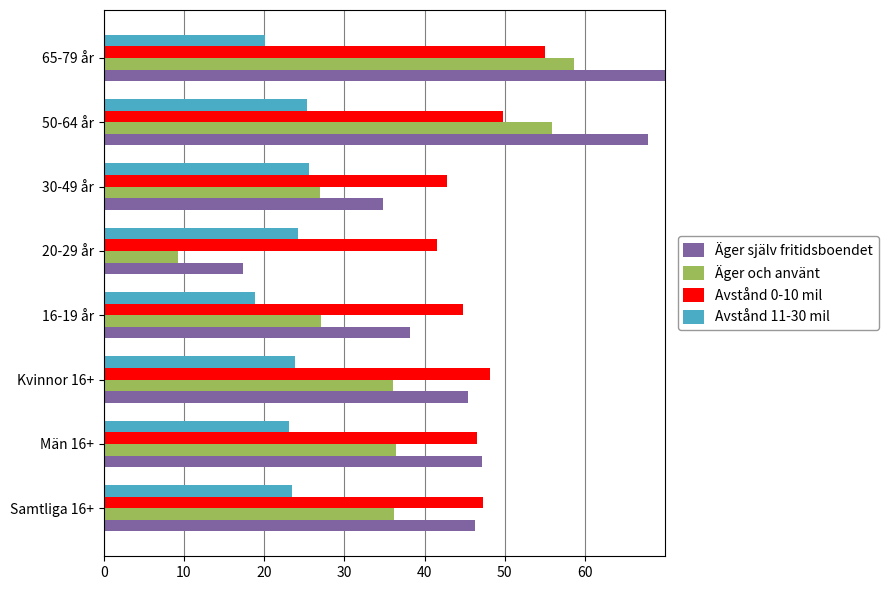

Rank the series by their maximum value, from lowest to highest.

Avstånd 11-30 mil, Avstånd 0-10 mil, Äger och använt, Äger själv fritidsboendet